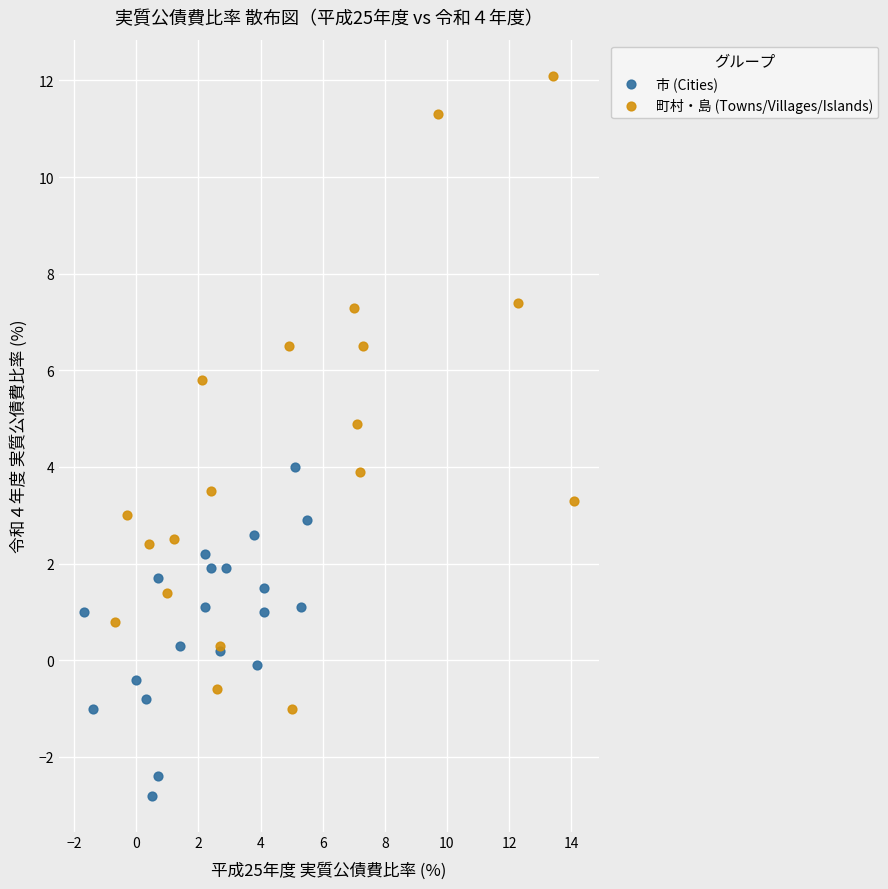

Which series has the largest Y range (max minus min)?

町村・島 (Towns/Villages/Islands)